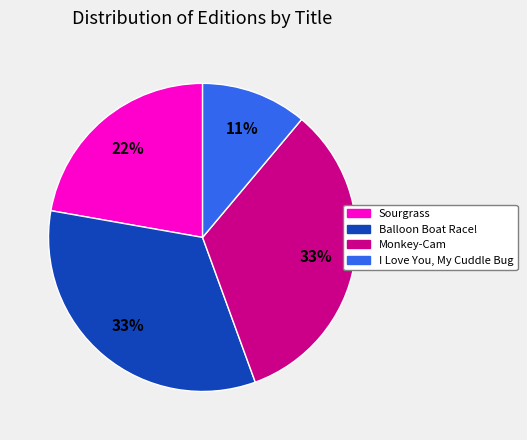

What is the ratio of the value at Monkey-Cam to the value at I Love You, My Cuddle Bug?

3.0